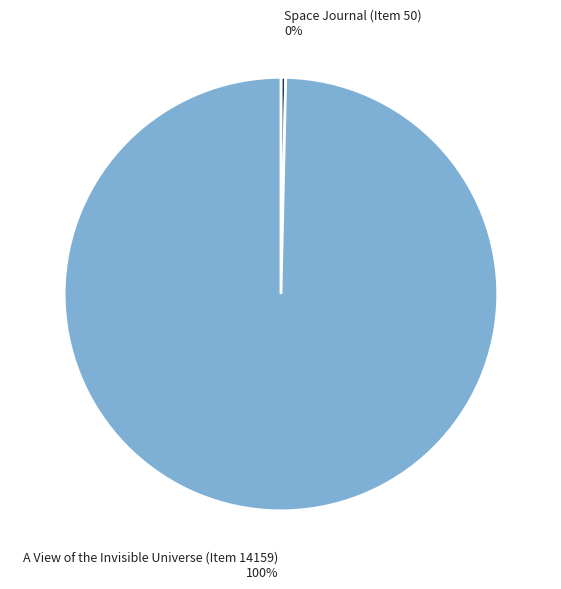

Is it true that A View of the Invisible Universe (Item 14159) is 88% of the pie?

False